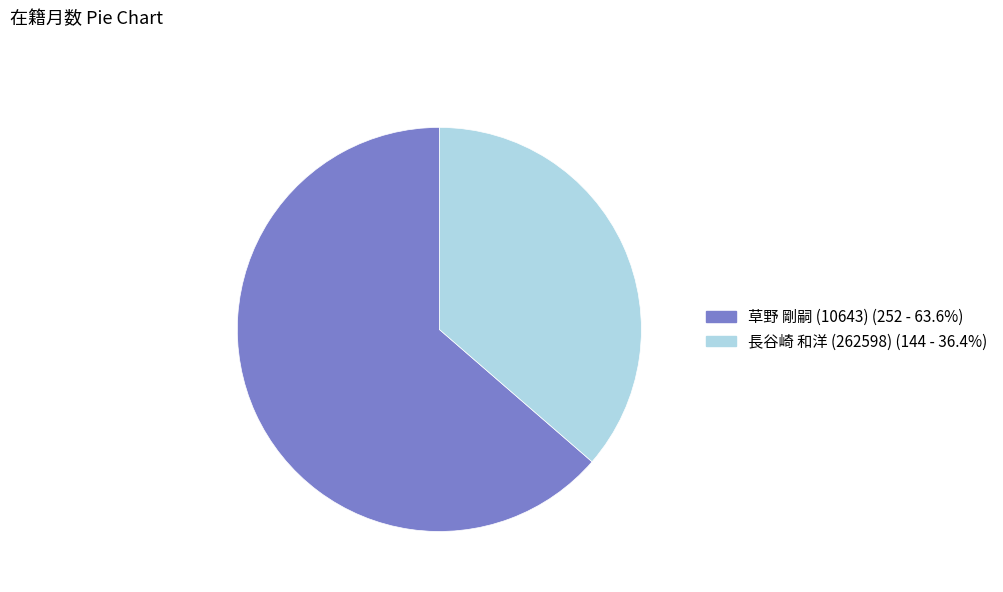

Do 長谷崎 和洋 (262598) and 草野 剛嗣 (10643) together represent more than half of the pie?

Yes